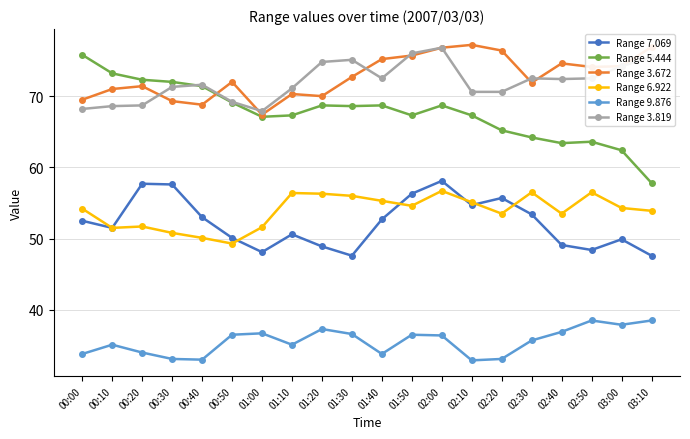

The Range 5.444 series shows 97.3 at 00:20. True or false?

False